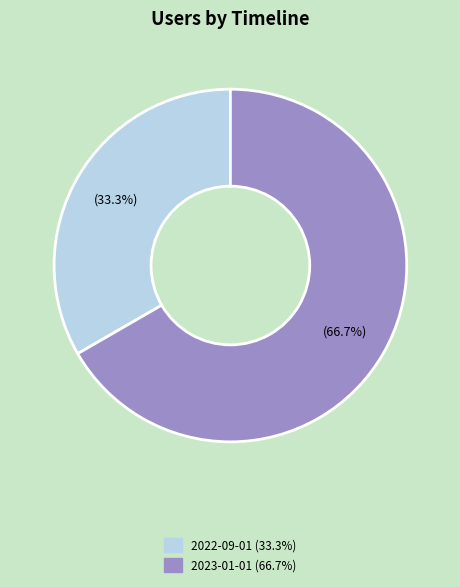

Does any single category account for the majority?

Yes